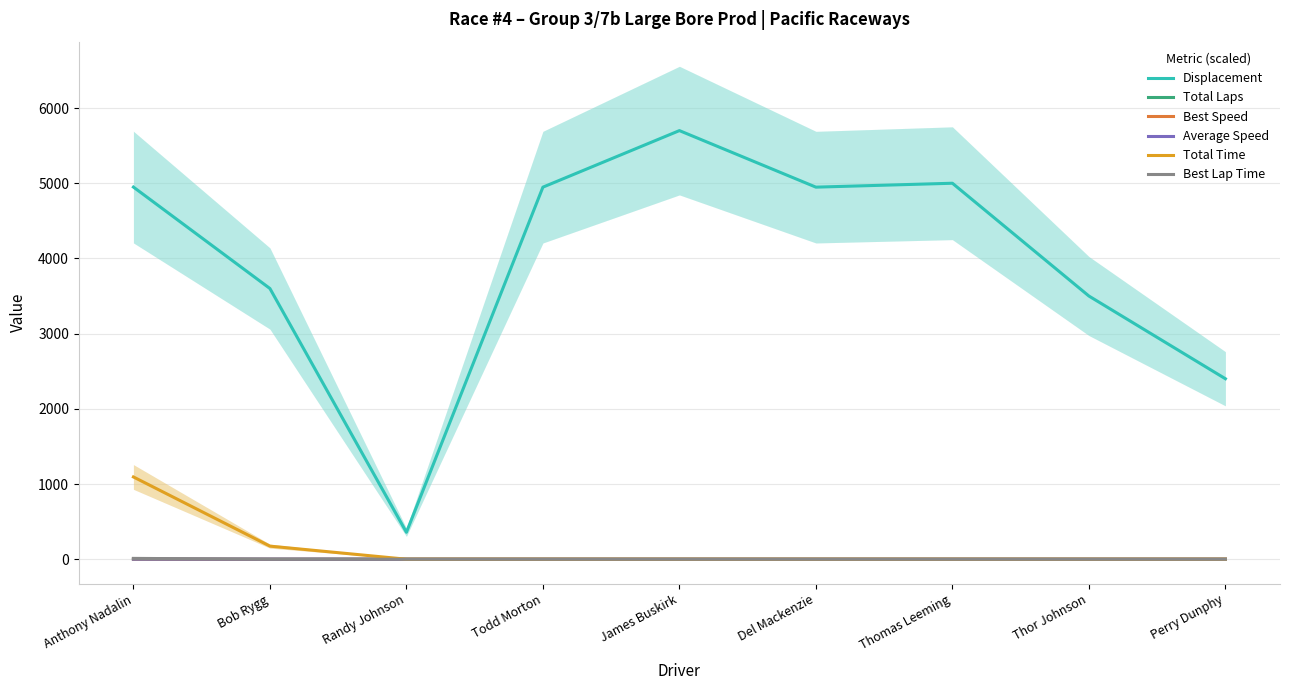

What is the total value across all series at Thomas Leeming?

5000.0